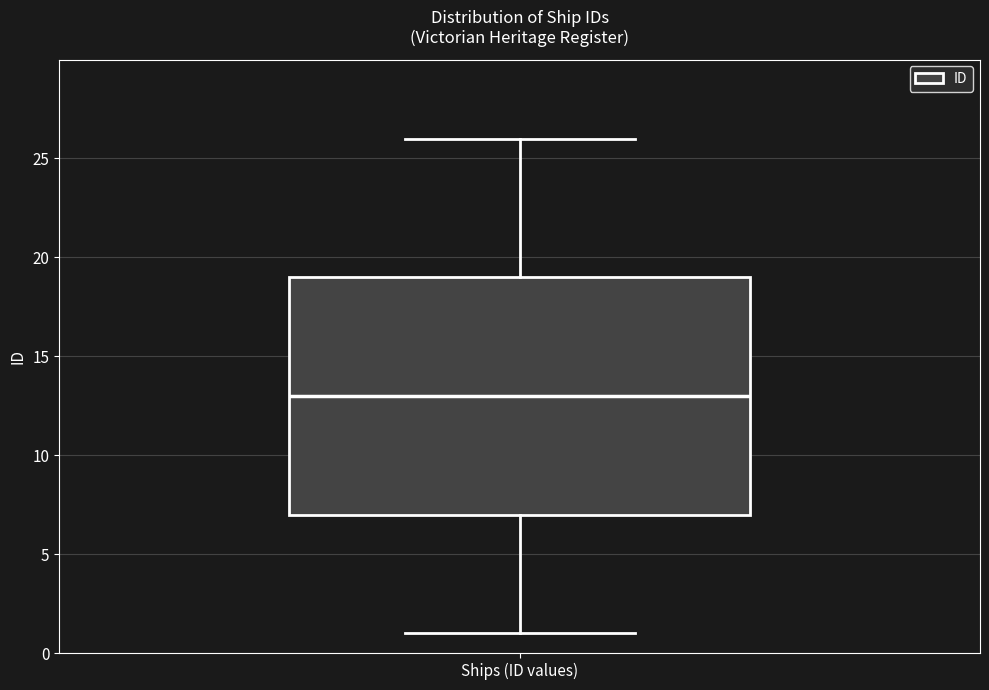

Read this box plot against the y-axis: the position of the median line, the range covered by the box, and the ends of both whiskers. The values are not printed on the chart, so give them approximately, as read against the axis.

median 13, box 7 to 19, whiskers 1 to 26